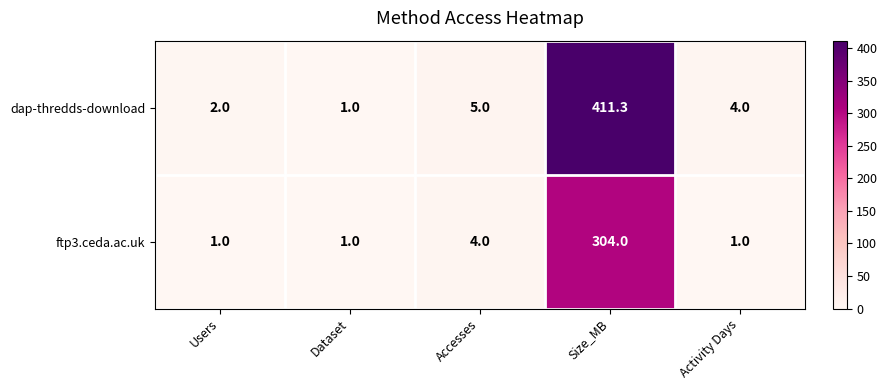

What is the difference between the maximum and minimum values in the ftp3.ceda.ac.uk series?

303.0